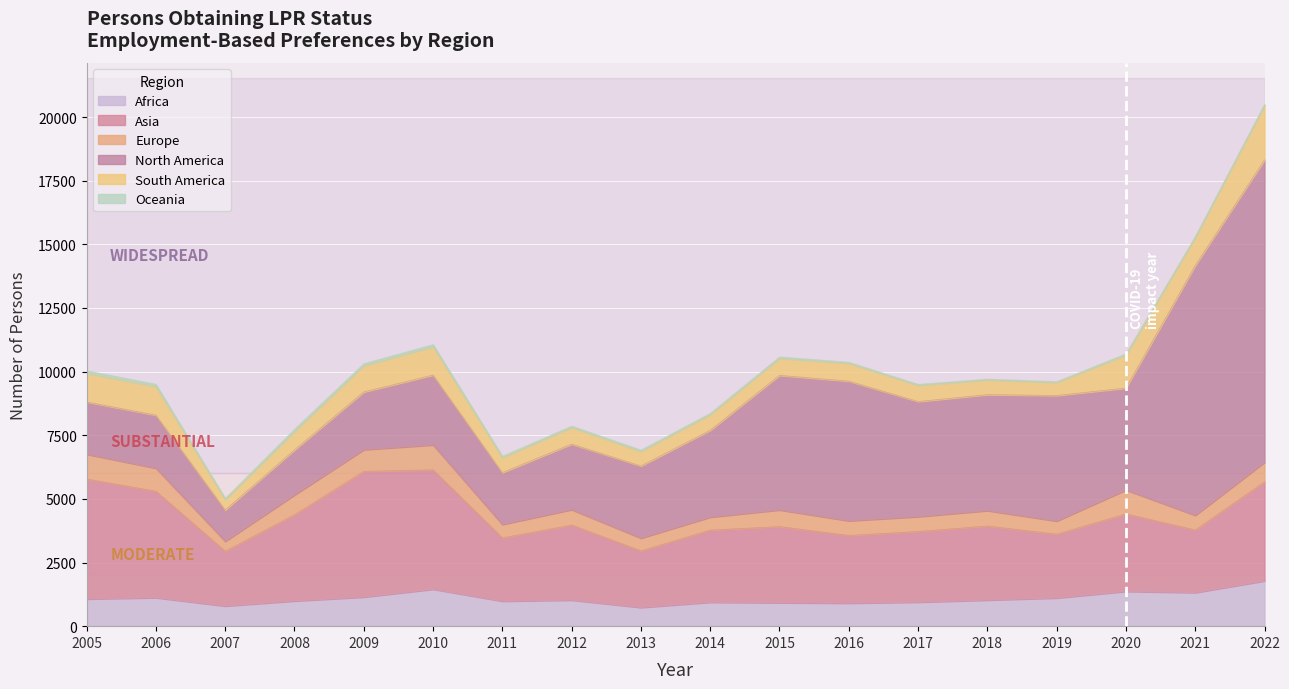

How many interior local peaks does the Europe series have?

5